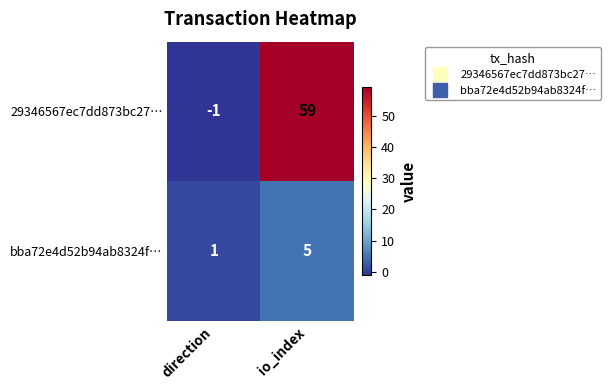

What is the difference between the maximum and minimum values in the 29346567ec7dd873bc27… series?

60